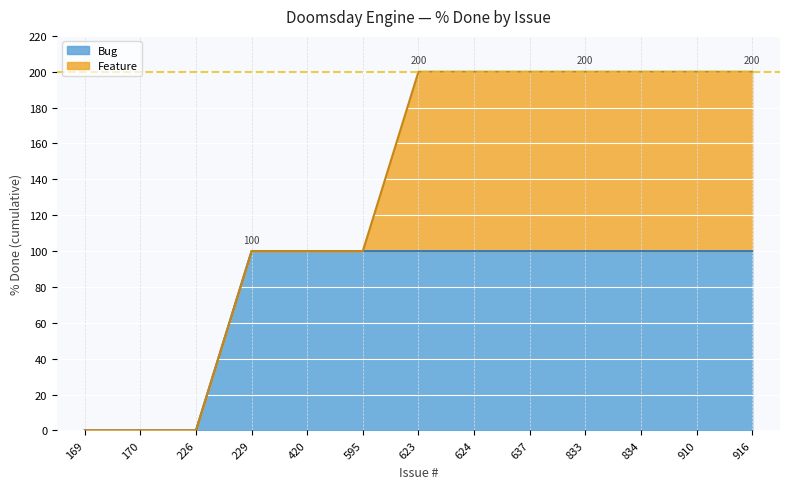

Reading left to right, list all the values displayed in this chart.

0	0	0	100	100	100	100	100	100	100	100	100	100